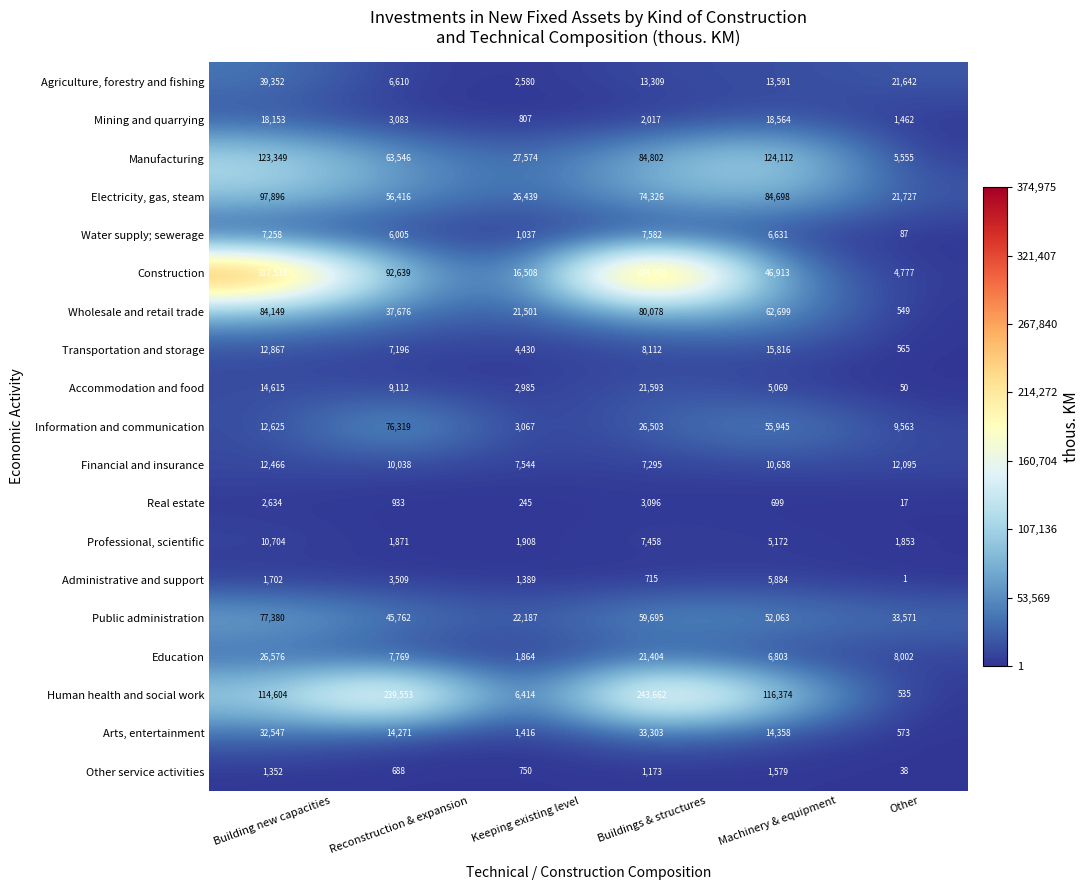

At which category is the sum across all series the highest?

Buildings & structures